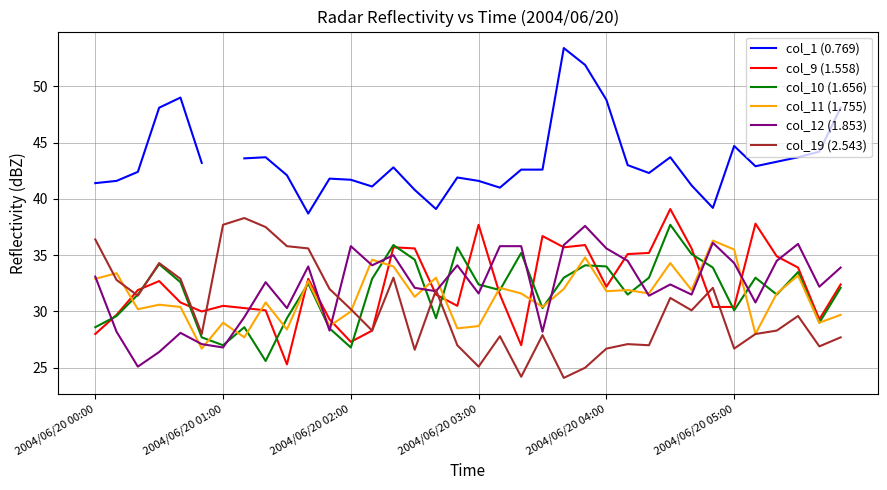

What is the lowest value of the col_11 (1.755) series?

26.7